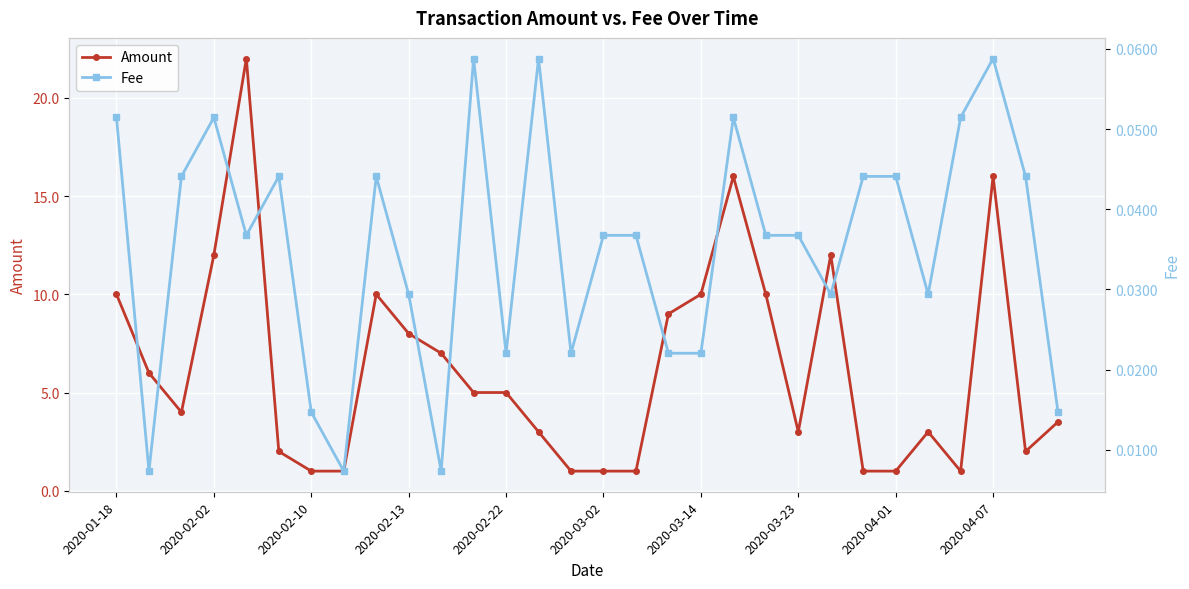

At which label does Amount first exceed 5?

2020-01-18